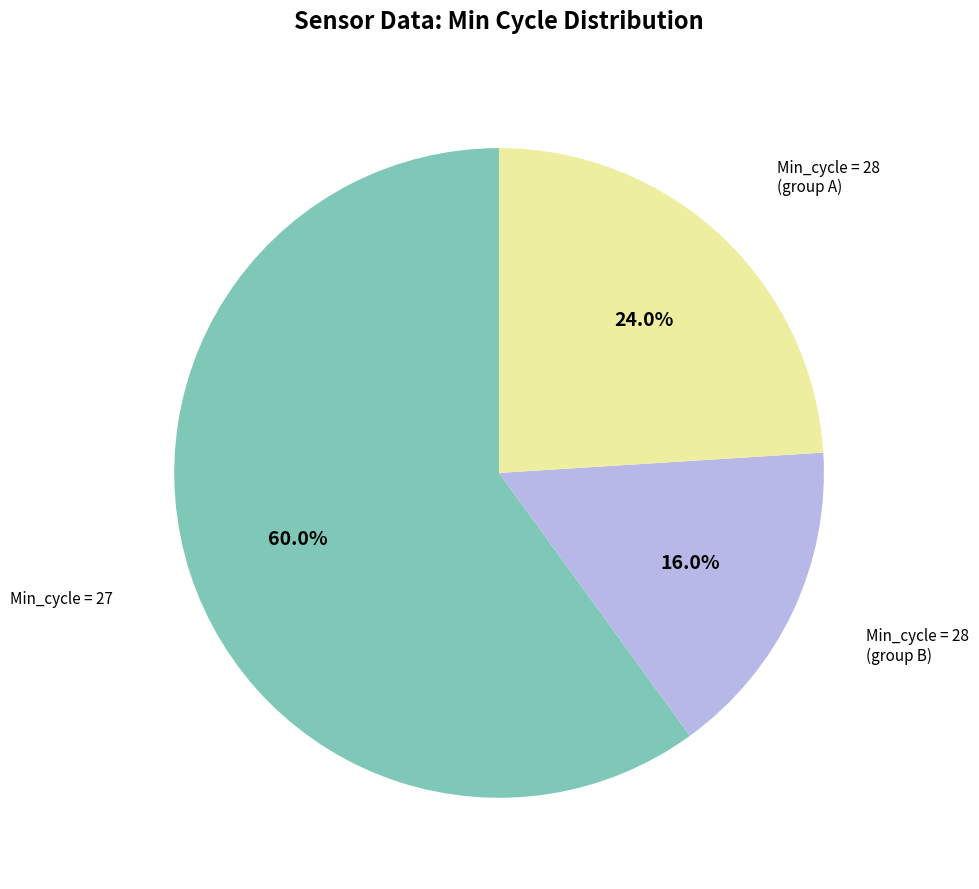

How many segments does this pie chart have?

3